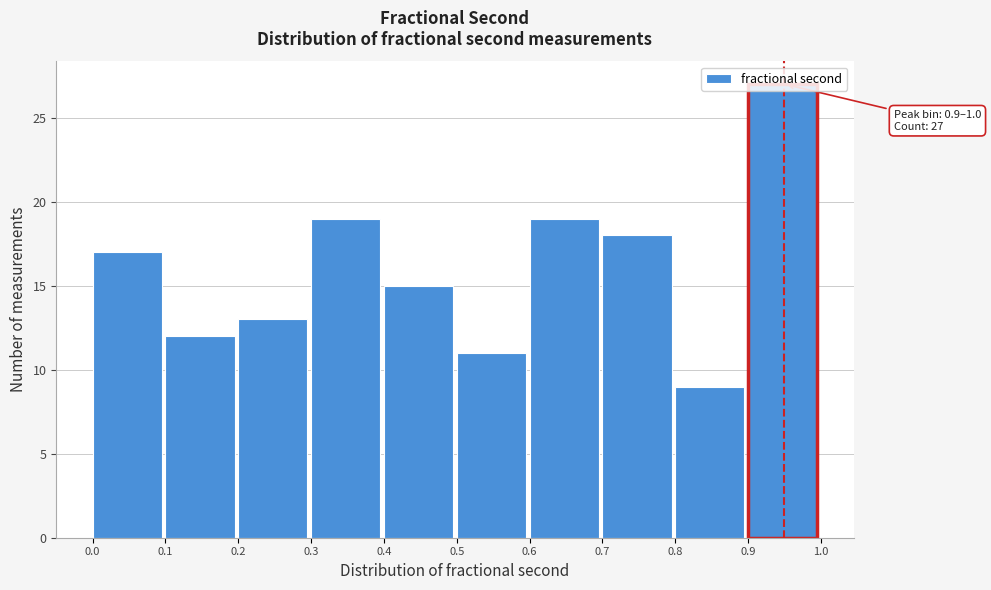

Over which range of the x-axis is the bar tallest?

0.9 to 1.0